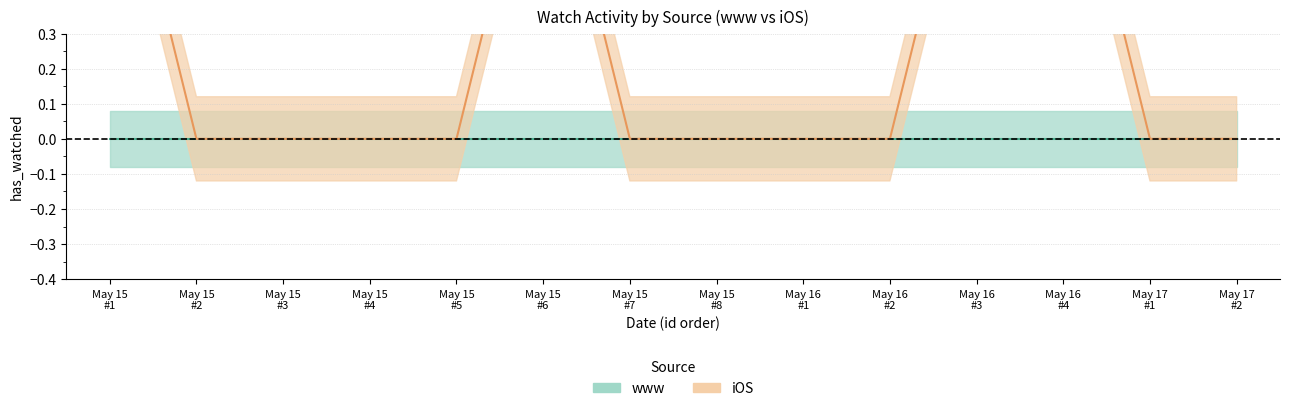

What is the change in value from May 15 #3 to May 16 #4?

+1